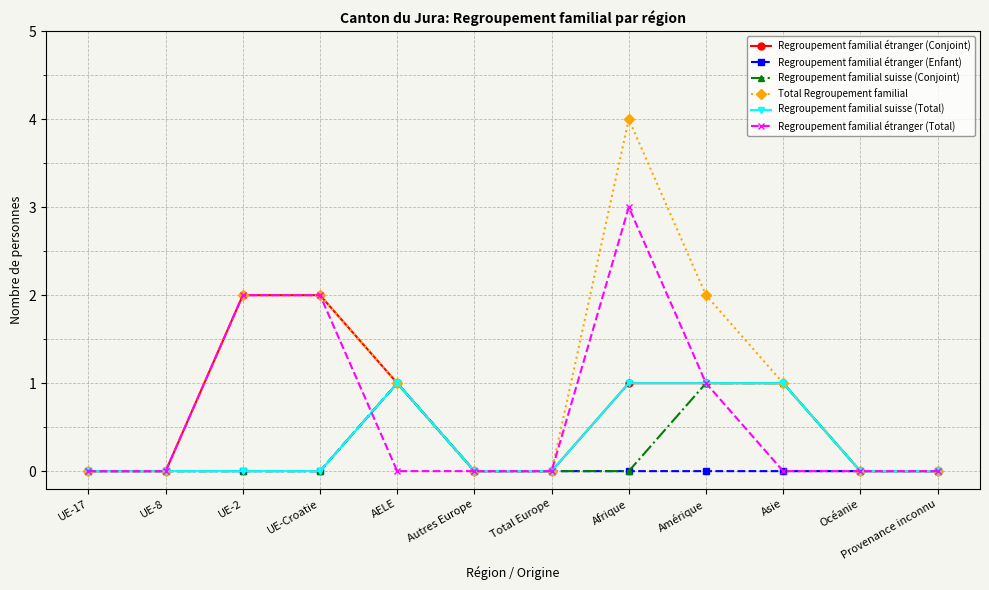

Which category has the highest value across all series?

Afrique